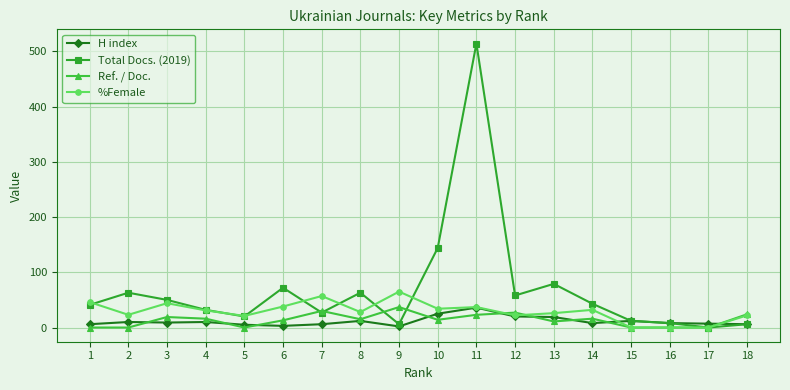

What is the maximum value for Ref. / Doc.?

37